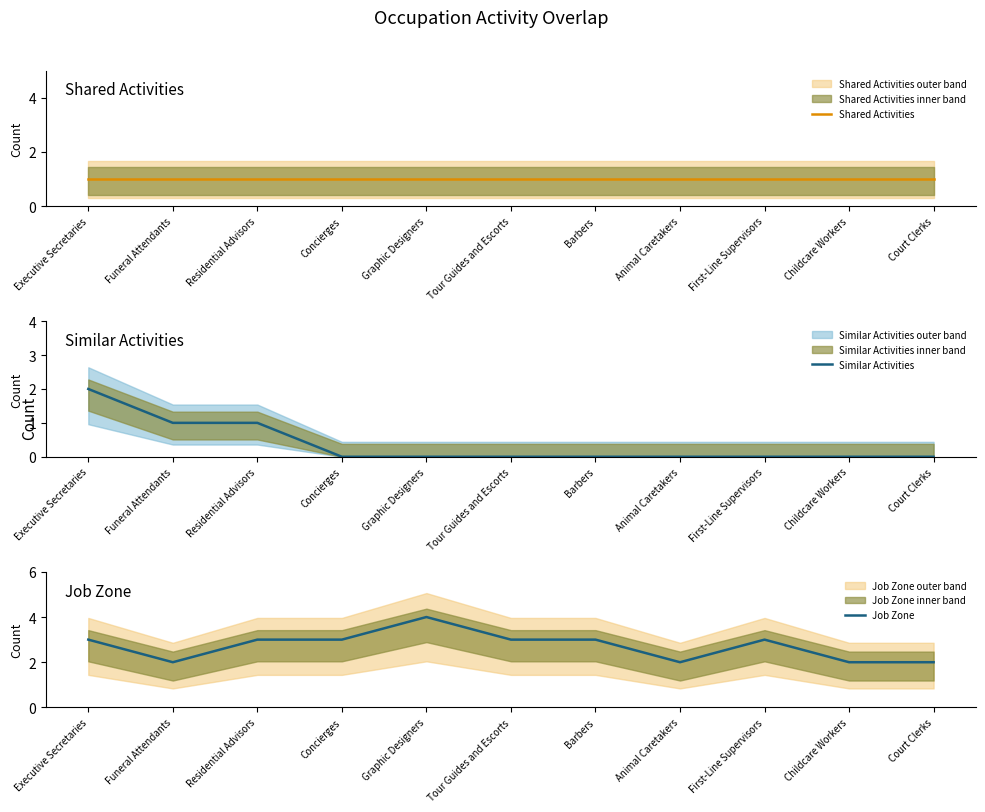

What are all the series names shown in the legend?

Shared Activities, Similar Activities, Job Zone